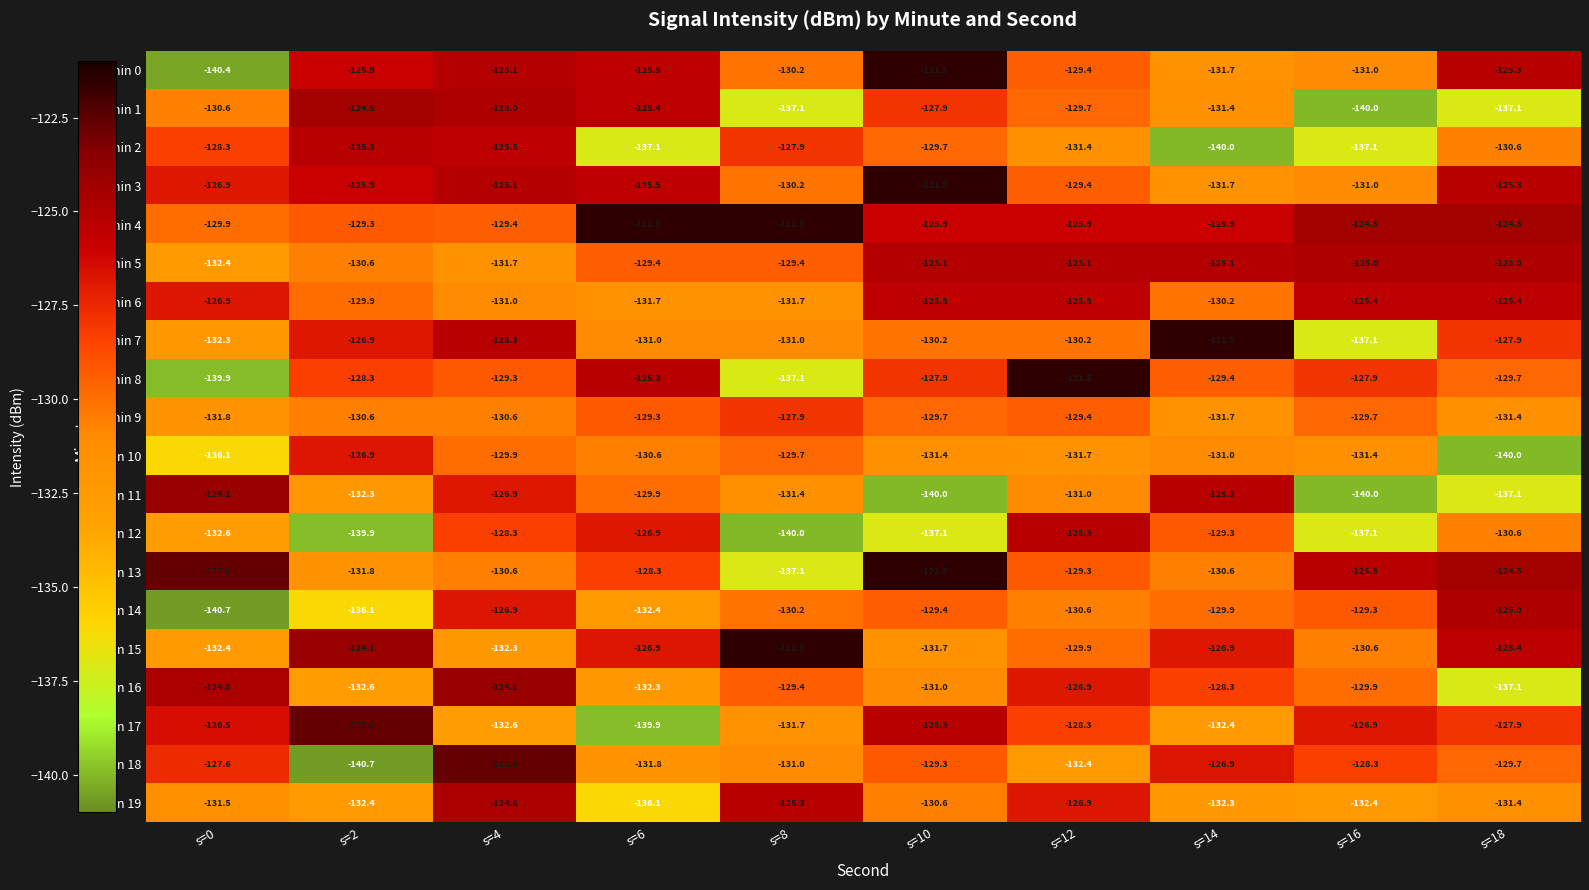

What is the difference between the maximum and second lowest values in the min 6 series?

6.3